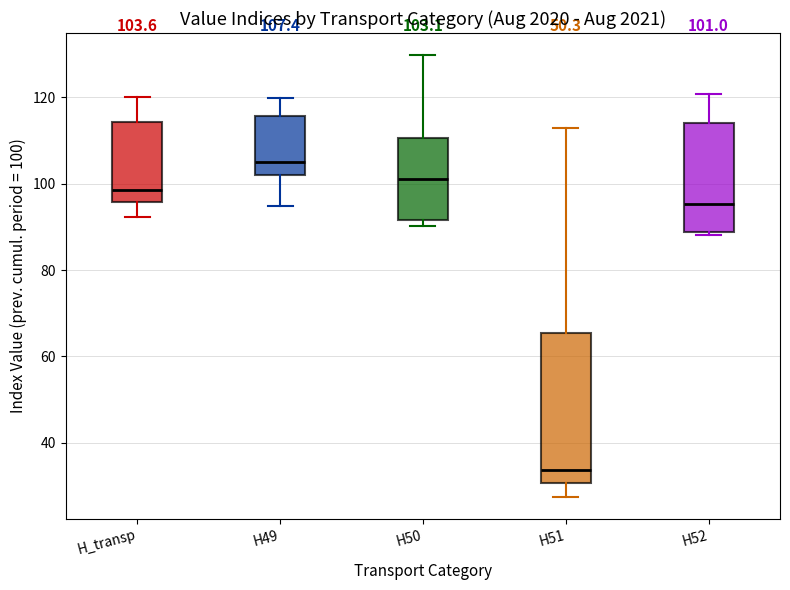

Which box's median line is the highest?

H49